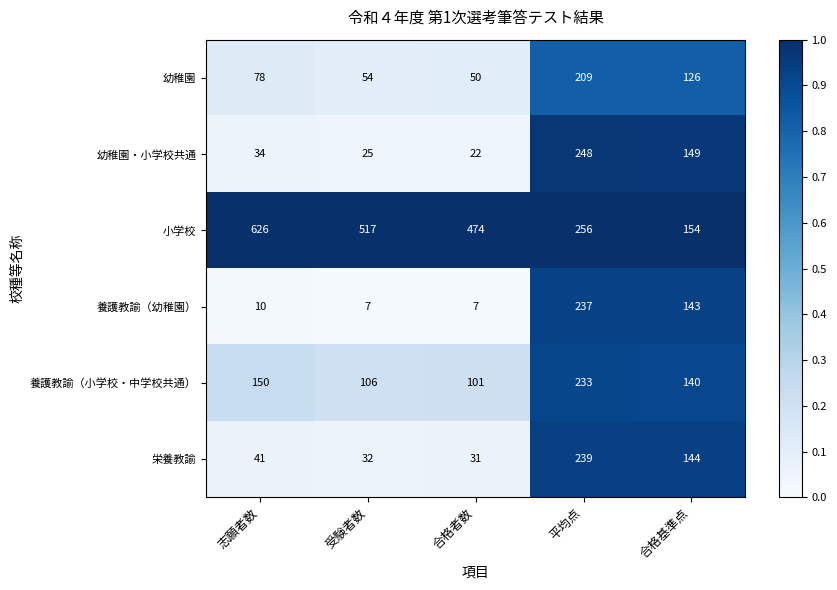

Which series has the widest spread of values?

小学校